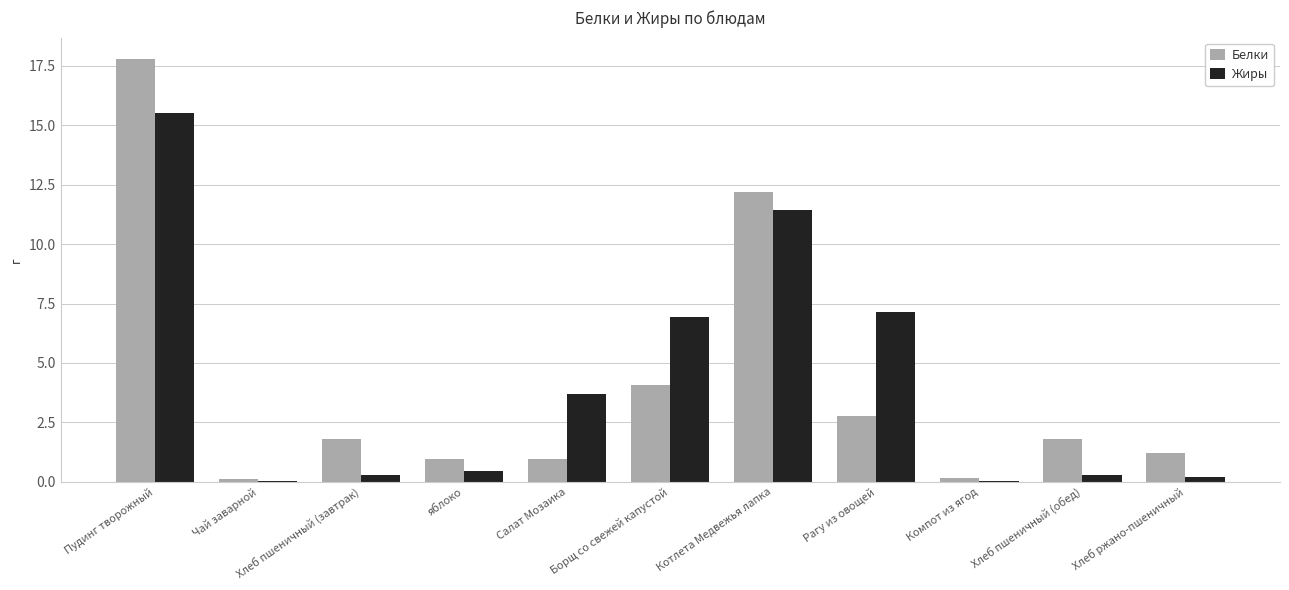

At which label does Белки reach its peak?

Пудинг творожный